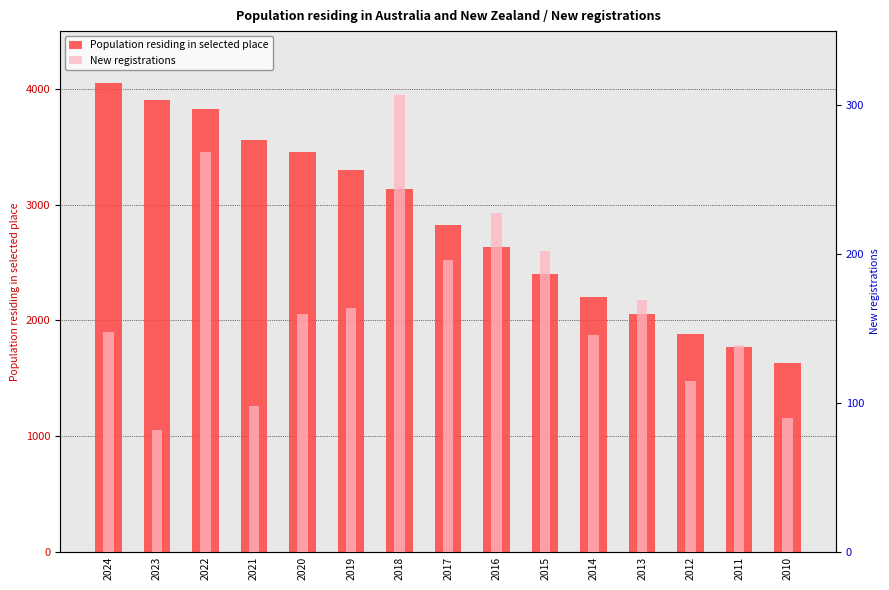

Reading left to right, what are all the values shown in this chart?

Population residing in selected place: 4054	3906	3824	3555	3457	3297	3133	2826	2630	2402	2200	2054	1885	1770	1631
New registrations: 148	82	269	98	160	164	307	196	228	202	146	169	115	139	90